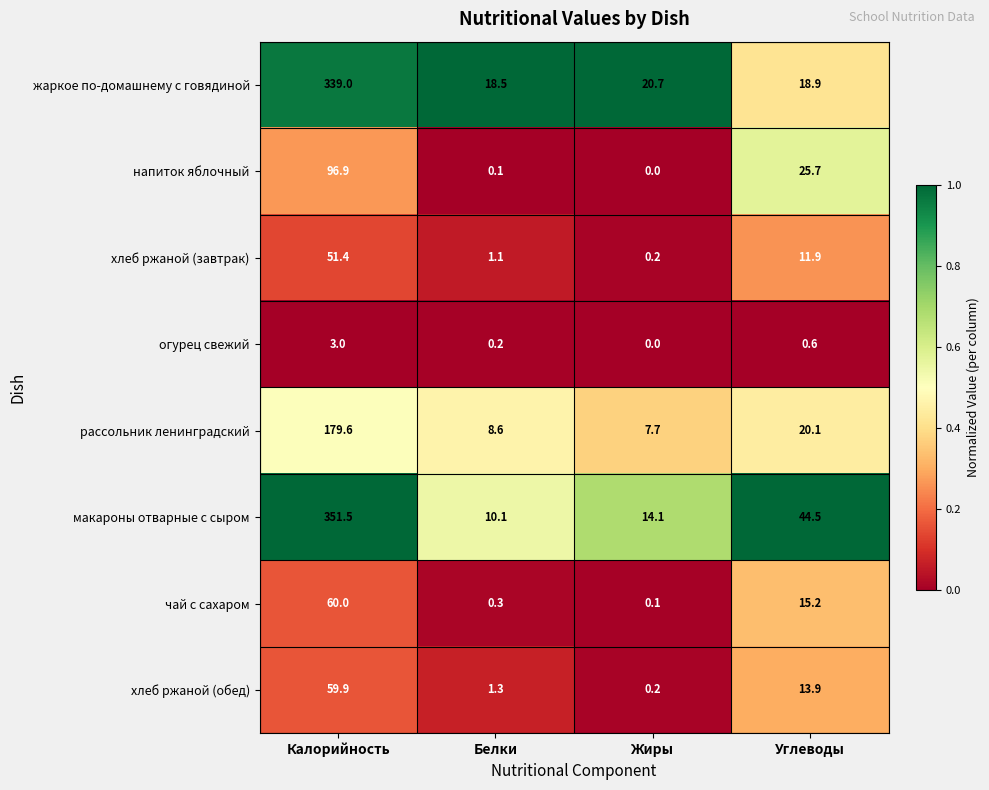

What is the sum of all хлеб ржаной (завтрак) values?

64.6